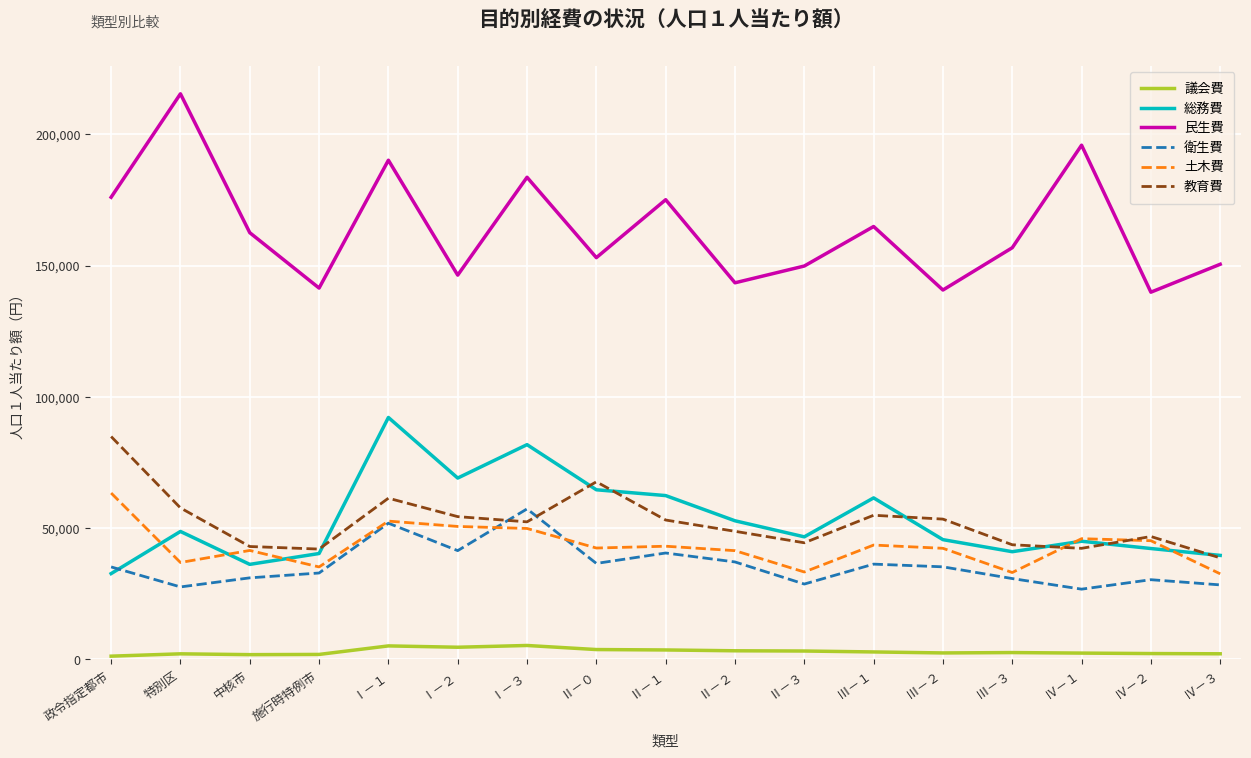

True or false: 土木費 has more than 0 points higher than both neighbors.

True